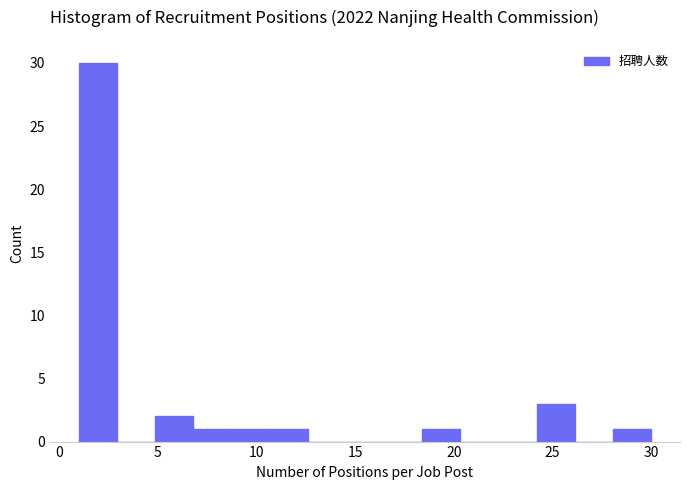

Around what value on the x-axis is the tallest bar? Give the approximate position of its centre, as read against the axis.

2.0